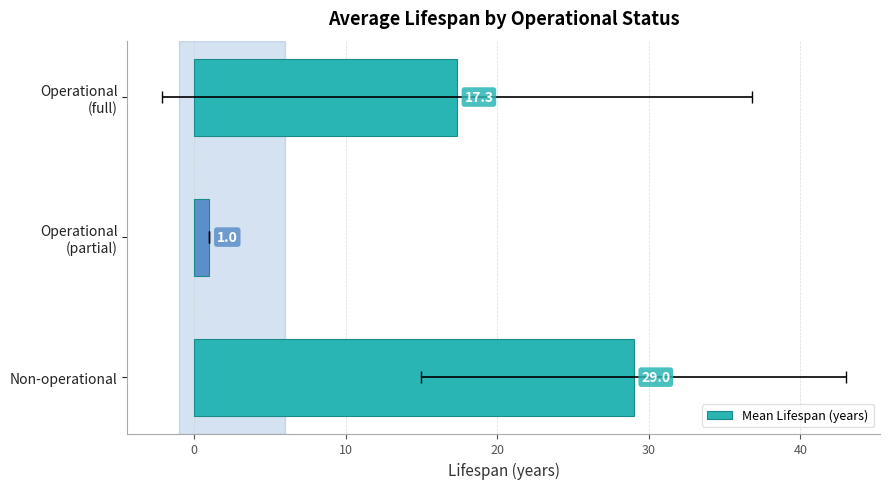

How many values are between 1 and 29?

3